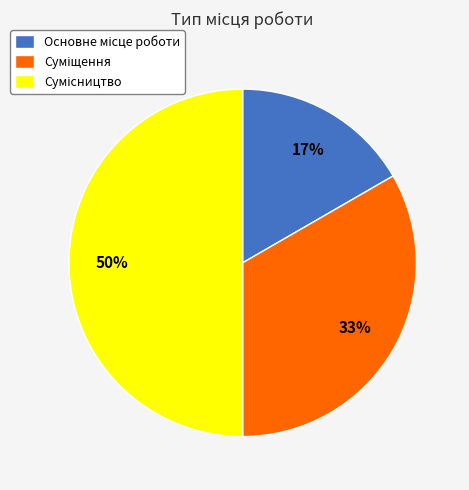

To the nearest percent, what is the difference between the largest and smallest slice percentages?

33%